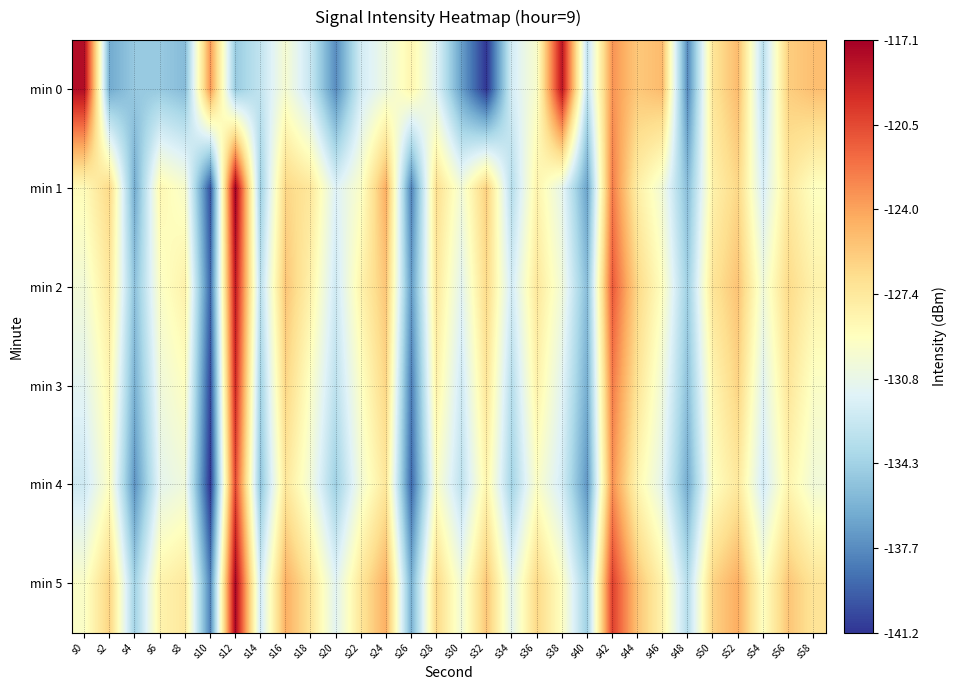

Which label corresponds to the smallest value in the chart?

s10